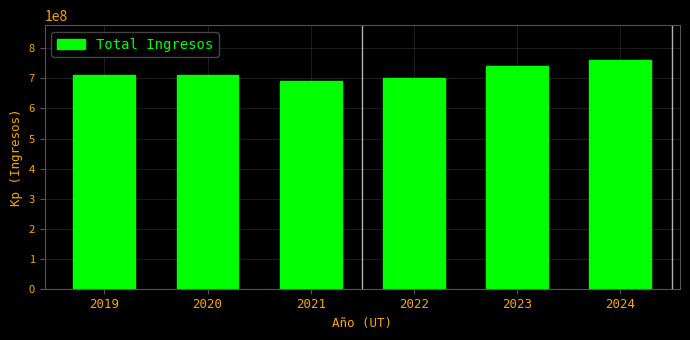

What is the ratio of the value at 2020 to the value at 2023?

1.0